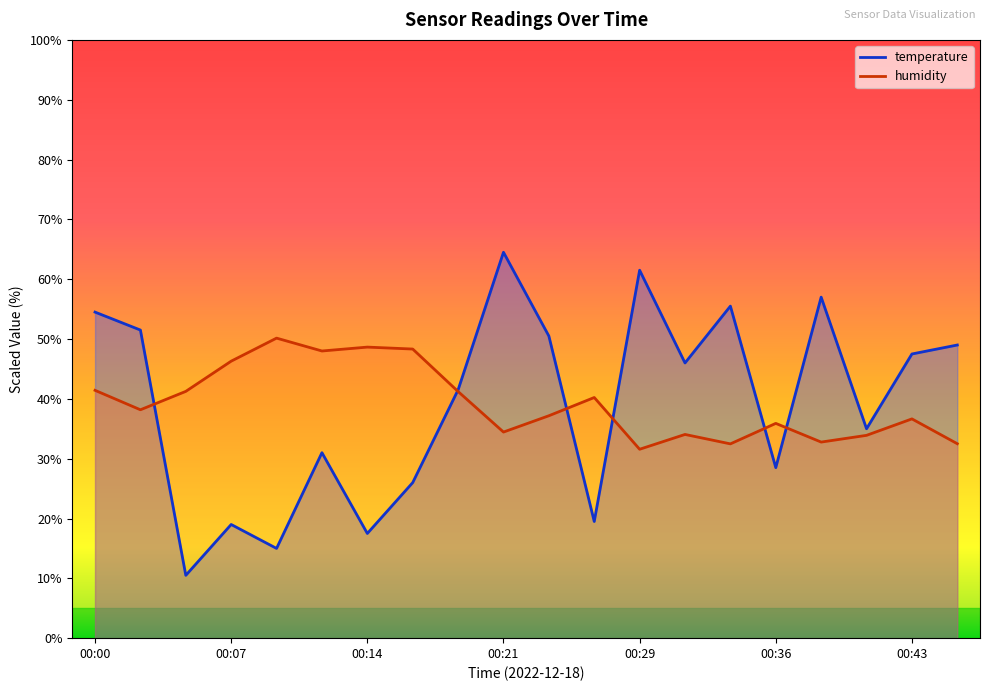

What is the average value of the humidity series?

39.3